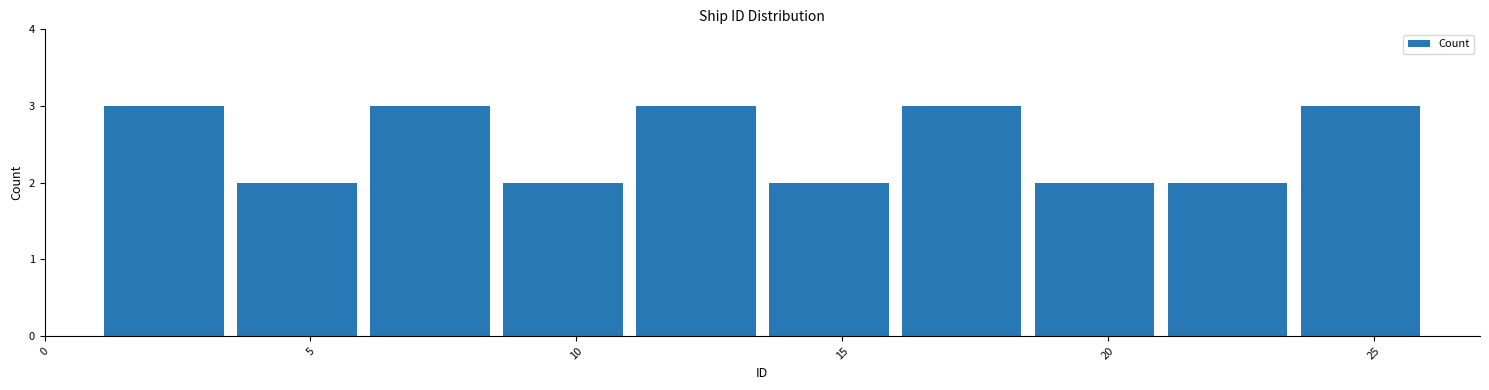

Reading left to right, list every bar in this chart as the range it spans on the x-axis followed by its height. The values are not printed on the chart, so give them approximately, as read against the axis.

1.0 to 3.5: 3
3.5 to 6.0: 2
6.0 to 8.5: 3
8.5 to 11.0: 2
11.0 to 13.5: 3
13.5 to 16.0: 2
16.0 to 18.5: 3
18.5 to 21.0: 2
21.0 to 23.5: 2
23.5 to 26.0: 3